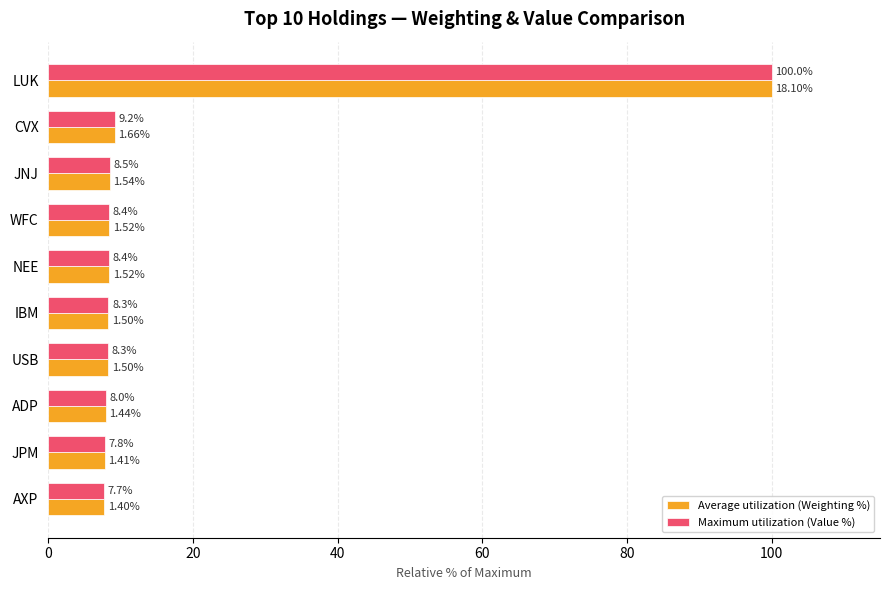

Which series has the largest total across all categories?

Maximum utilization (Value %)